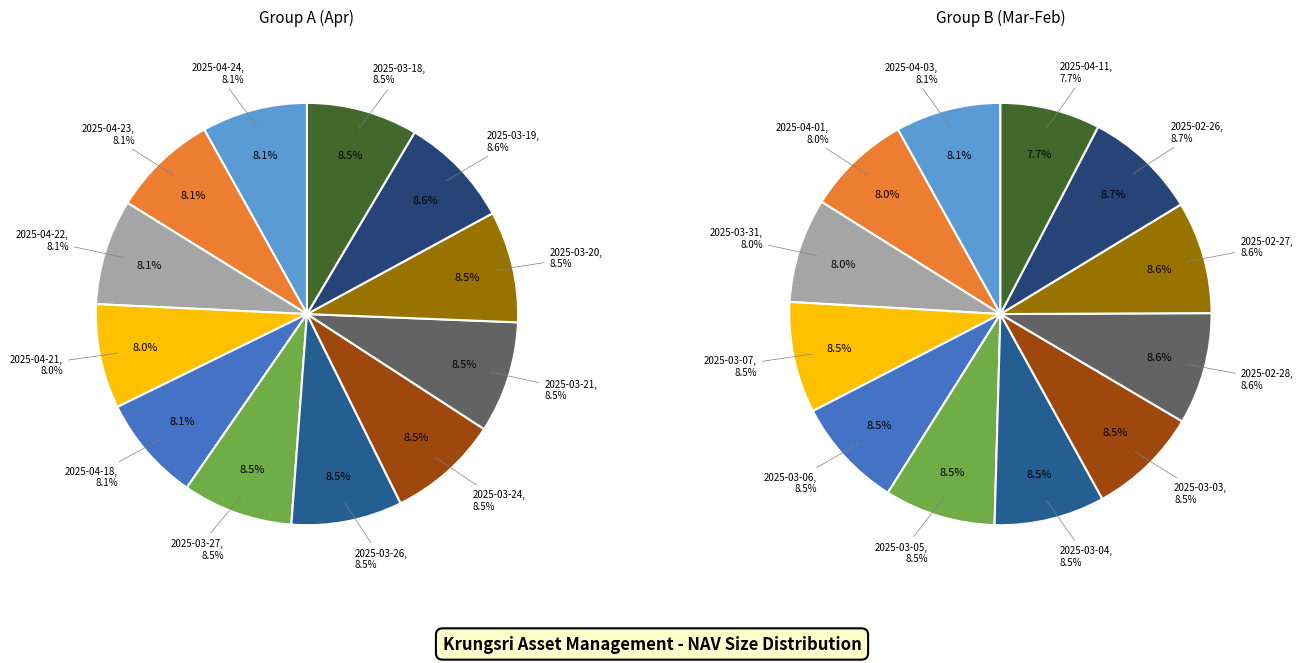

Does 2025-04-21 account for over 50% of the chart?

No